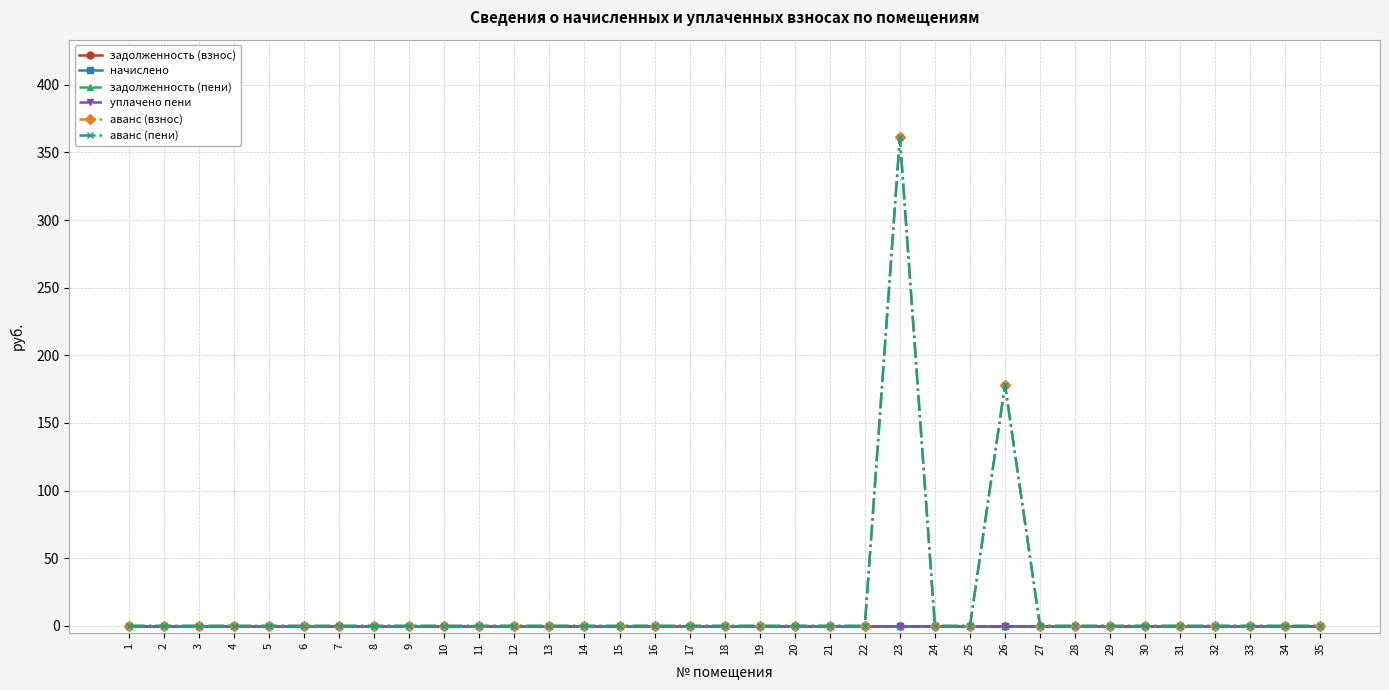

At which category is the sum across all series the highest?

23